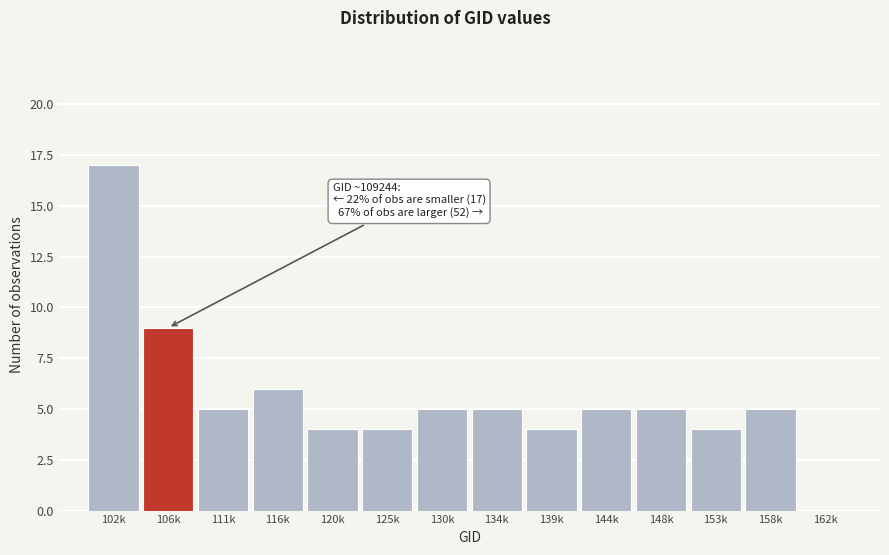

Reading left to right, transcribe all the data shown in this chart.

102k=17	106k=9	111k=5	116k=6	120k=4	125k=4	130k=5	134k=5	139k=4	144k=5	148k=5	153k=4	158k=5	162k=0